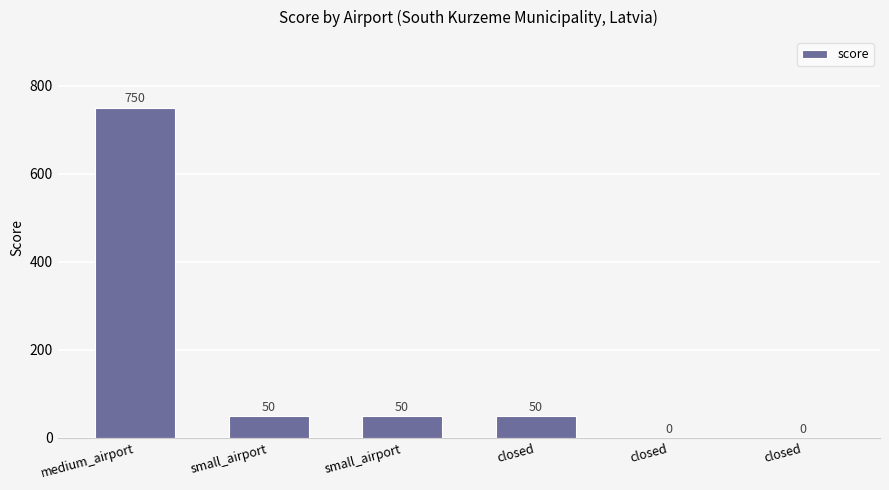

Is it true that the value at closed is 0?

True